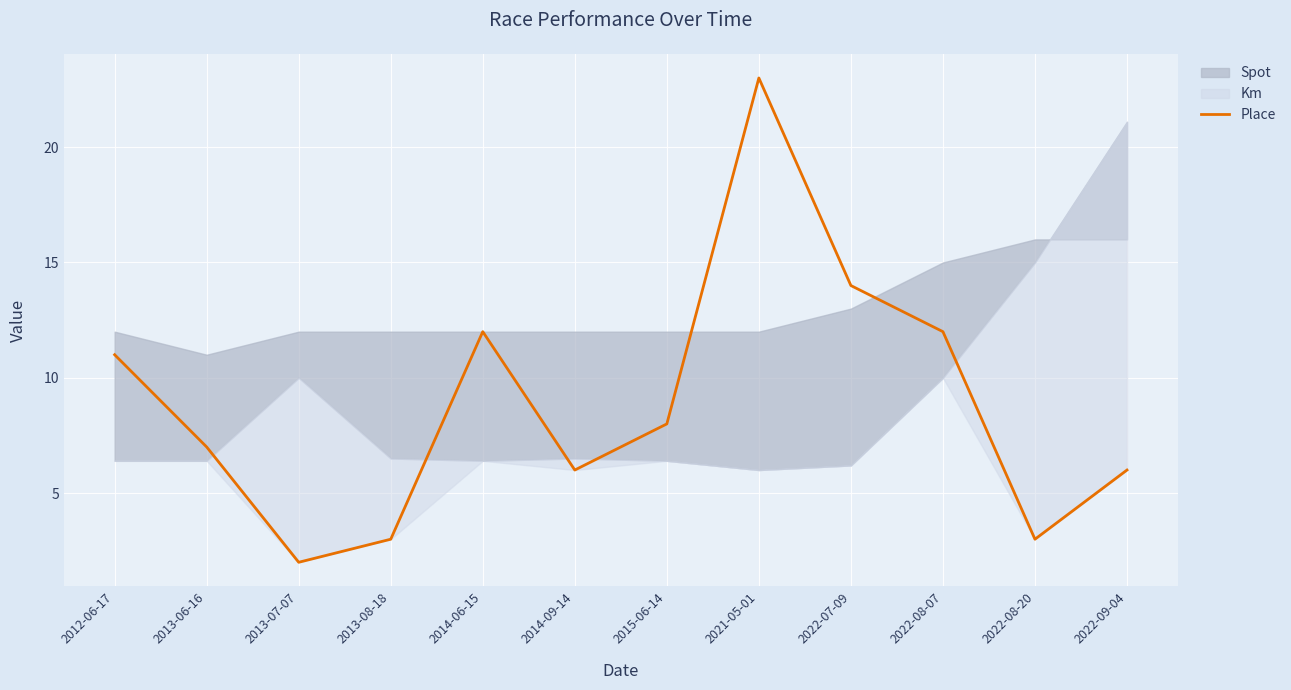

What is the approximate value at 2014-09-14, to the nearest 10?

10